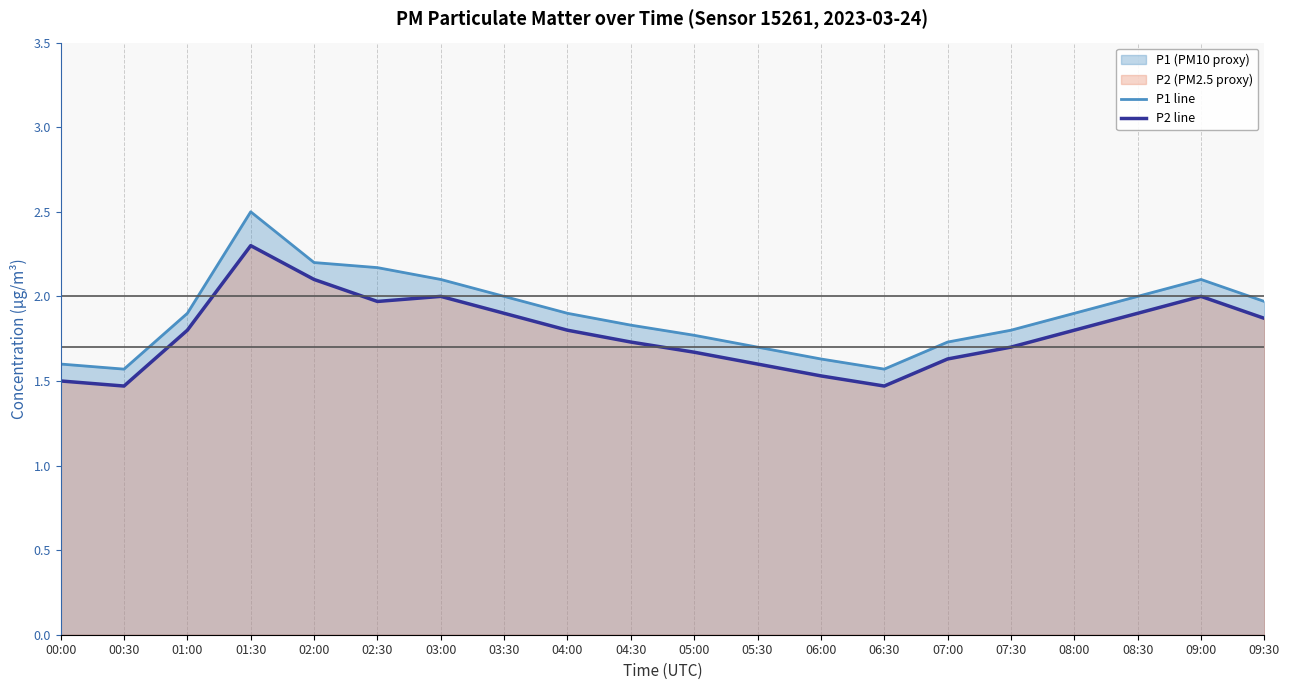

What position from the left is 08:00?

17